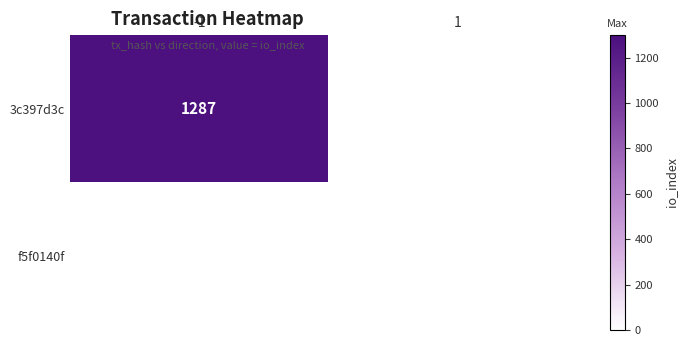

The 3c397d3c series shows 1287 at -1. True or false?

True